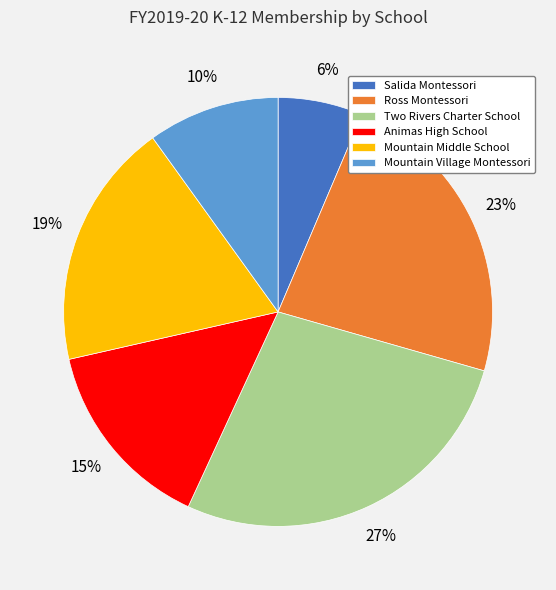

Between Two Rivers Charter School and Salida Montessori, which is larger?

Two Rivers Charter School